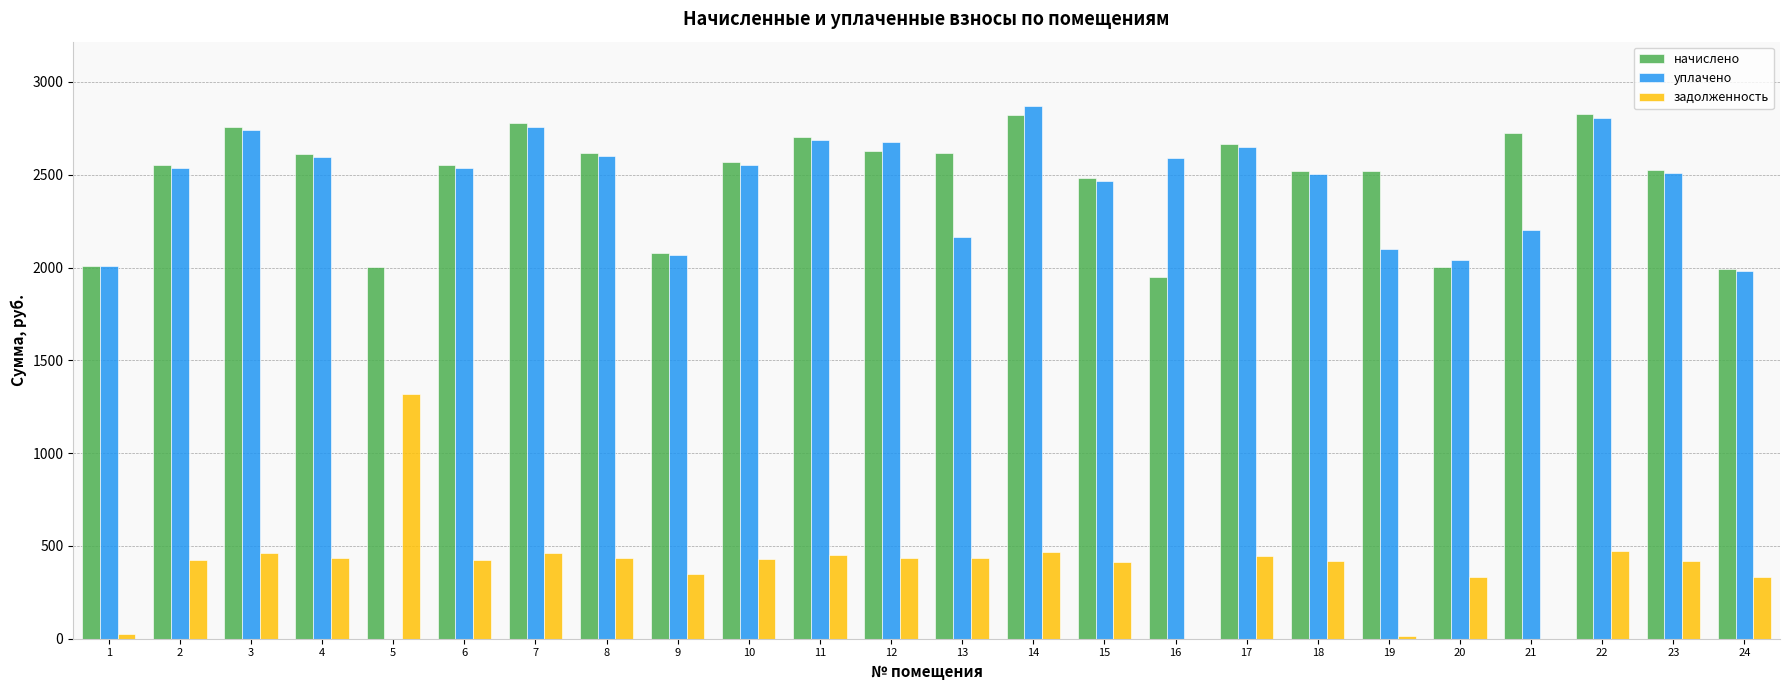

What value does the задолженность series have at 14?

468.1